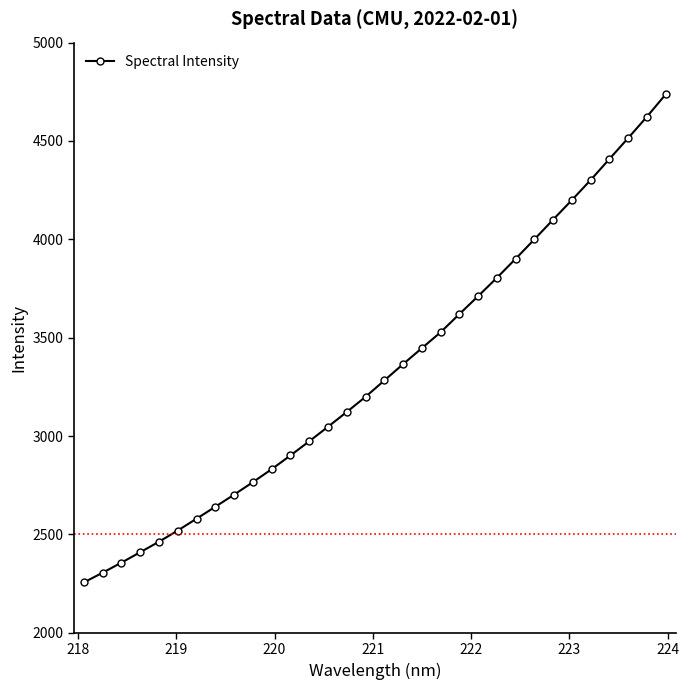

True or false: the data has more than 2 interior local peaks.

False